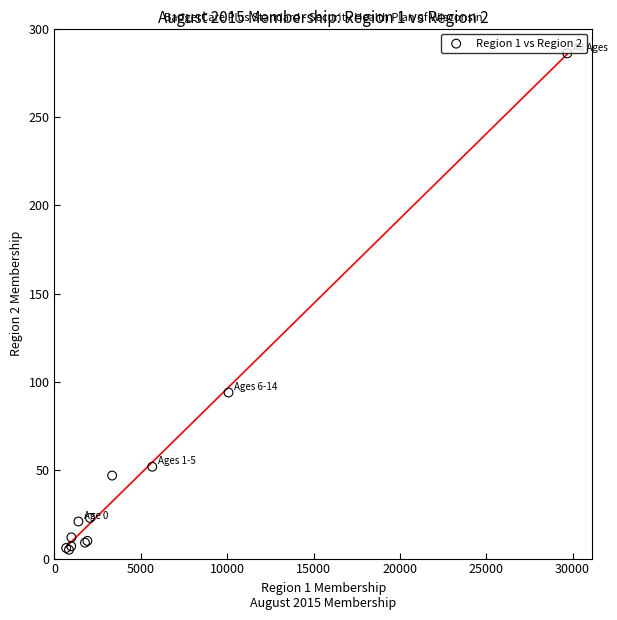

What Y value in the scatter plot is closest to 145?

94